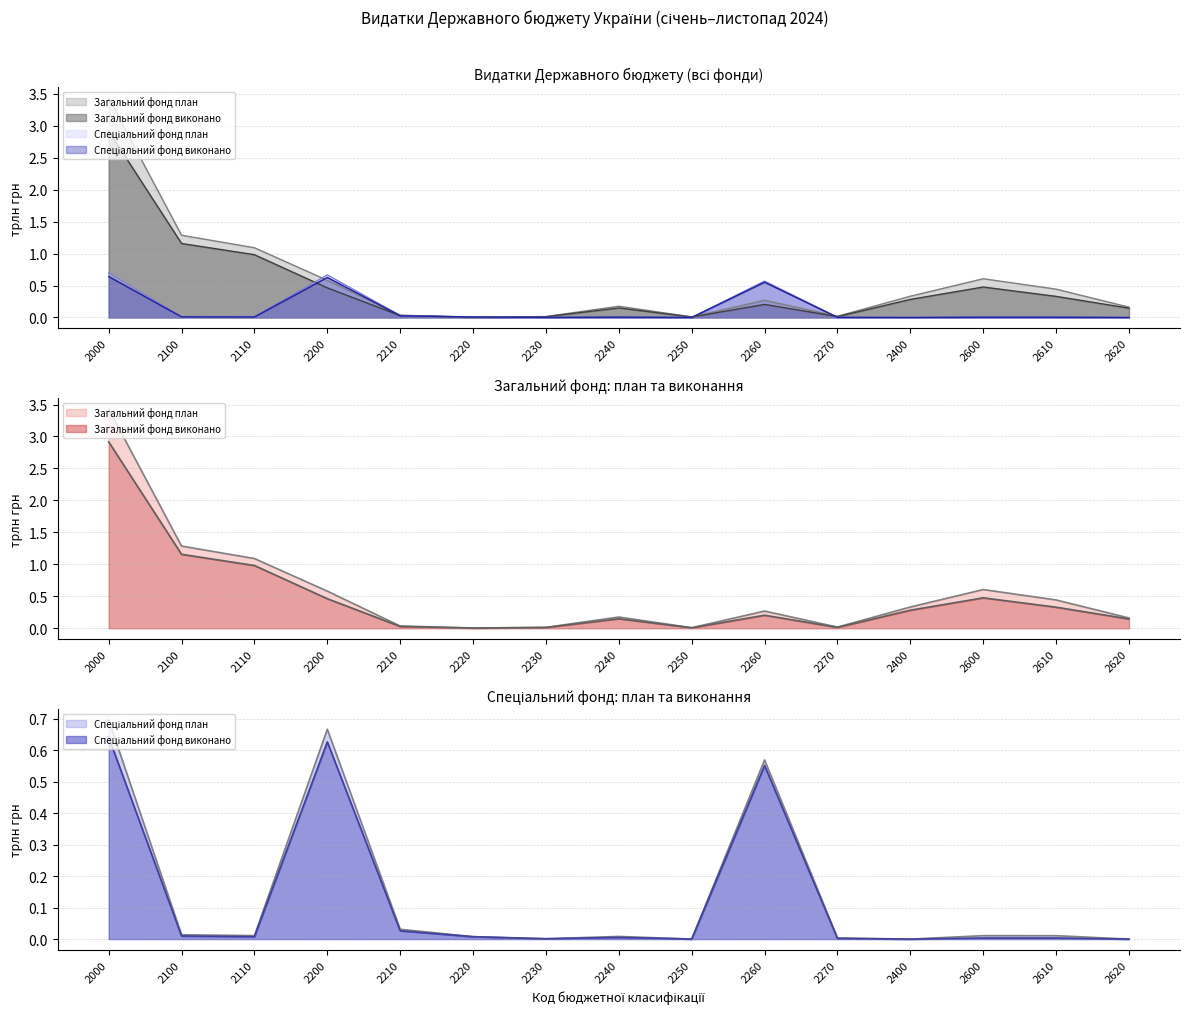

True or false: Загальний фонд план has more than 0 points higher than both neighbors.

True